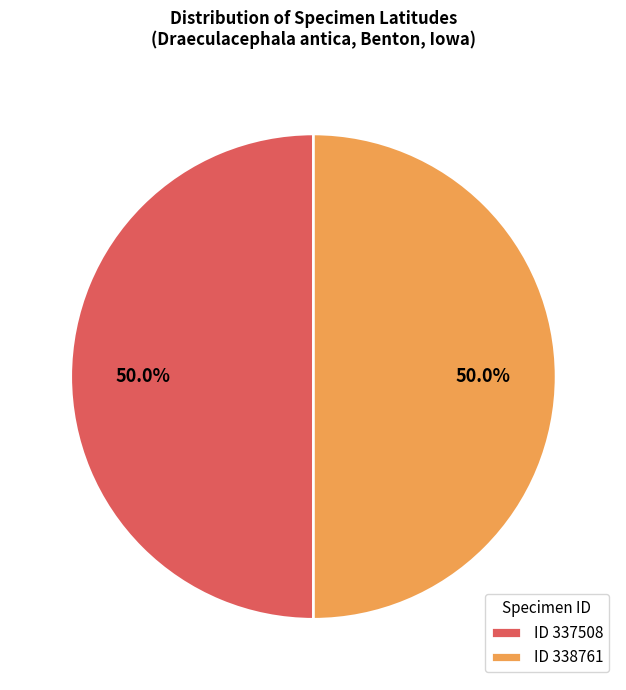

How much of the chart is everything except ID 337508?

50.0%